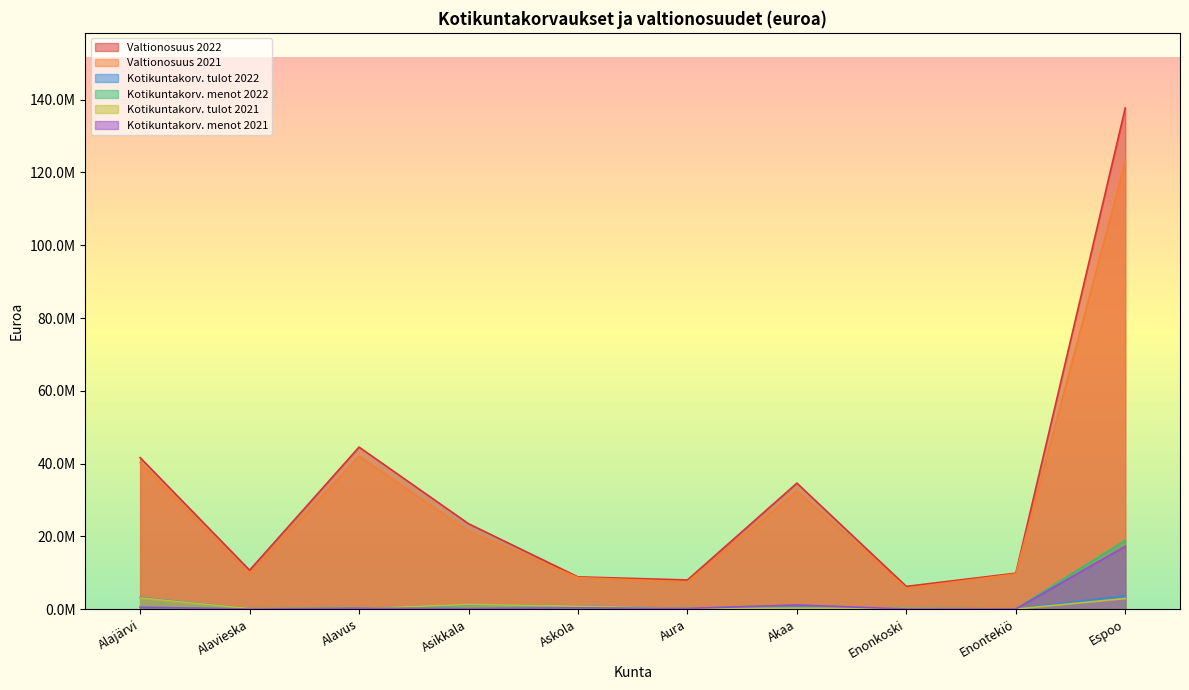

Which category has the lowest value in the Kotikuntakorv. menot 2022 series?

Alavieska